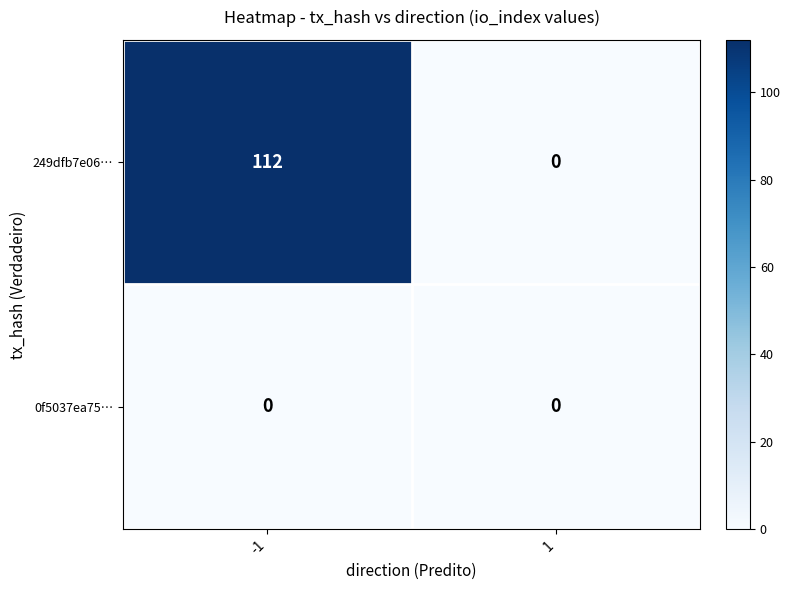

What value does the 249dfb7e06… series have at -1, to the nearest 50?

100